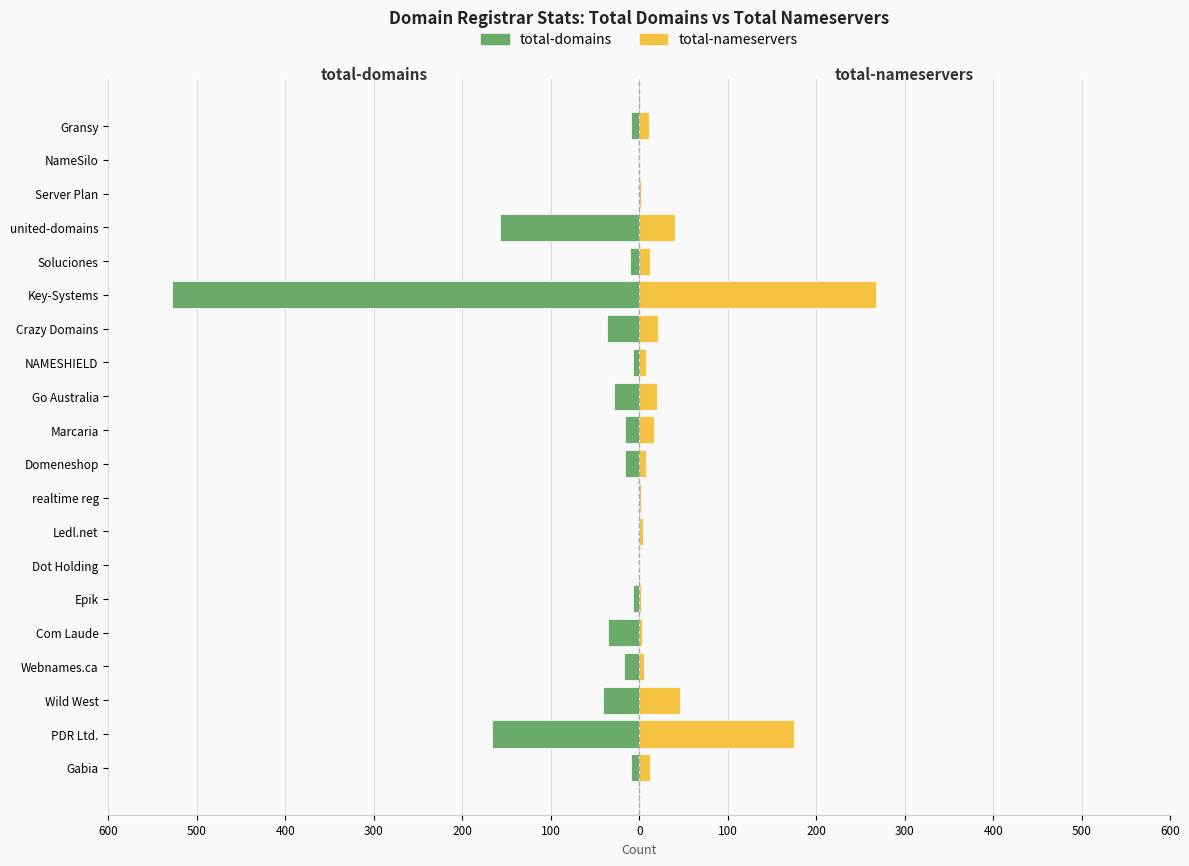

What is the average value of the total-nameservers series?

33